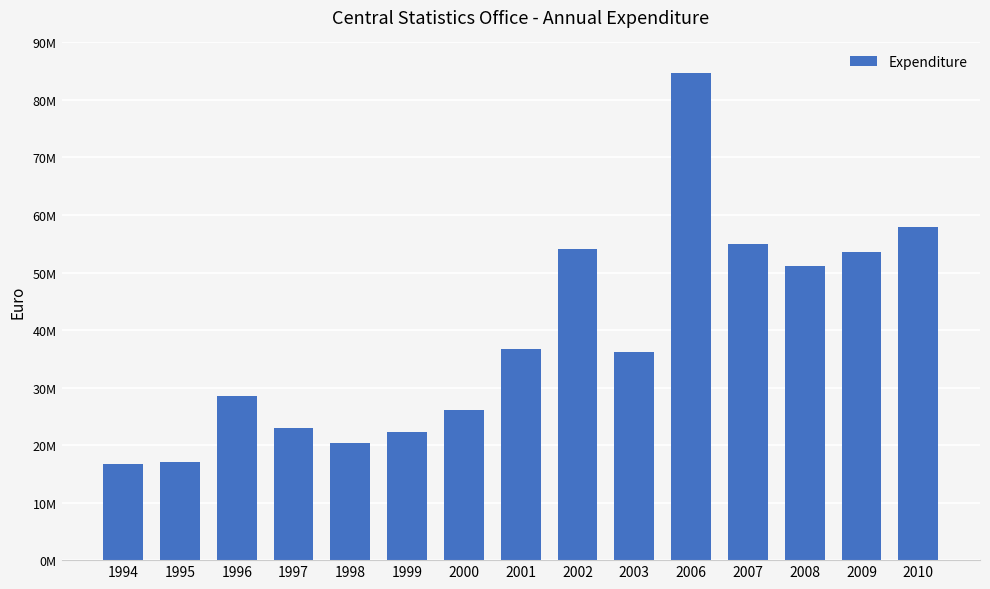

Where is the data nearest to the value 50713000?

2008